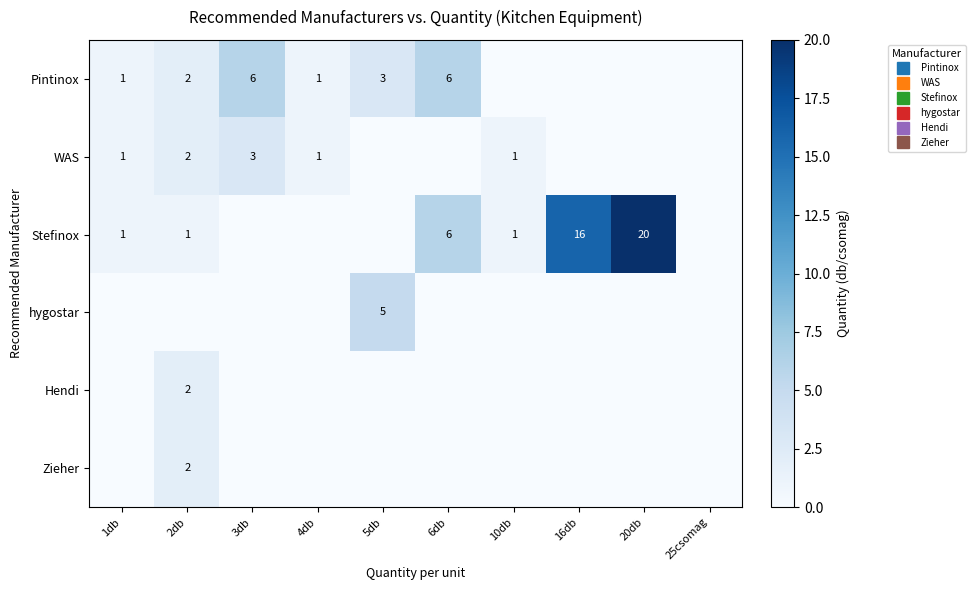

At which label does hygostar reach its minimum?

1db